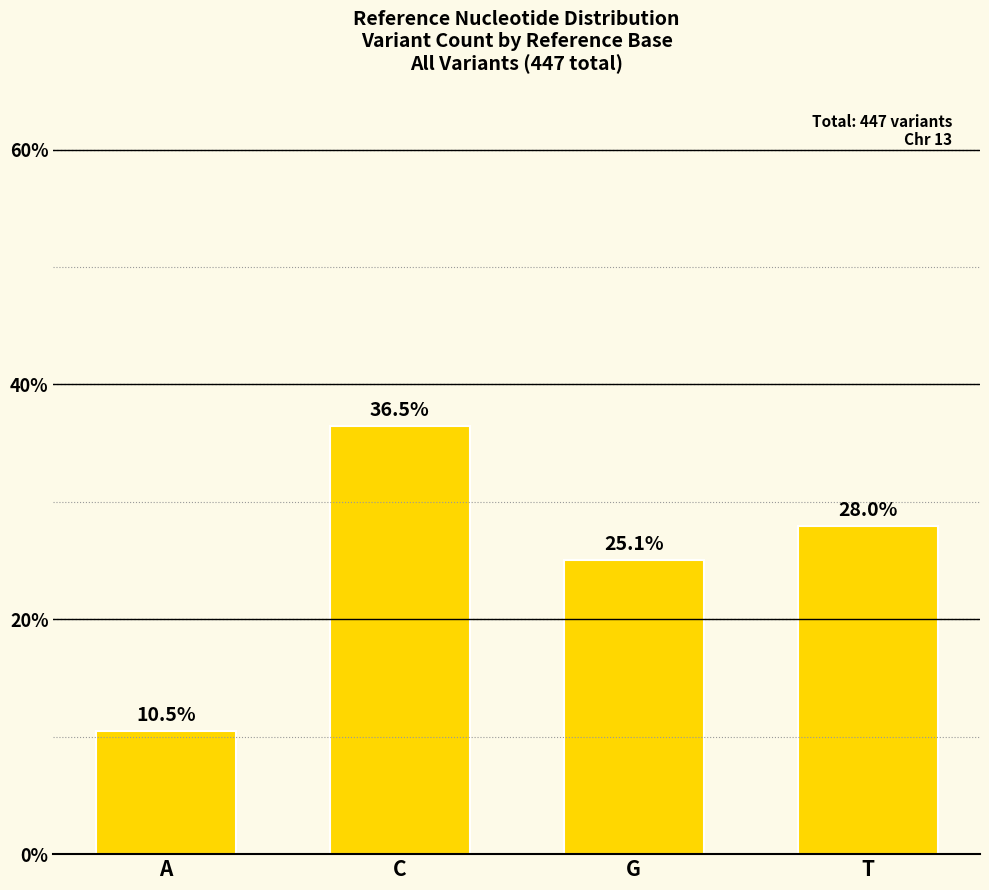

What is the difference between the second highest and second lowest values?

2.9